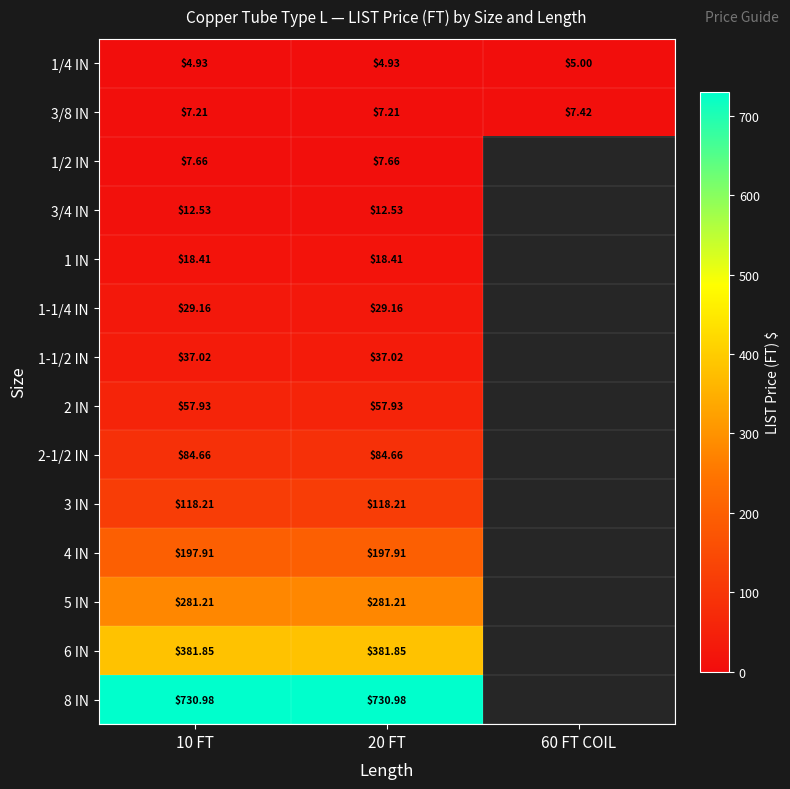

What is the spread (max minus min) of values at 60 FT COIL?

2.4